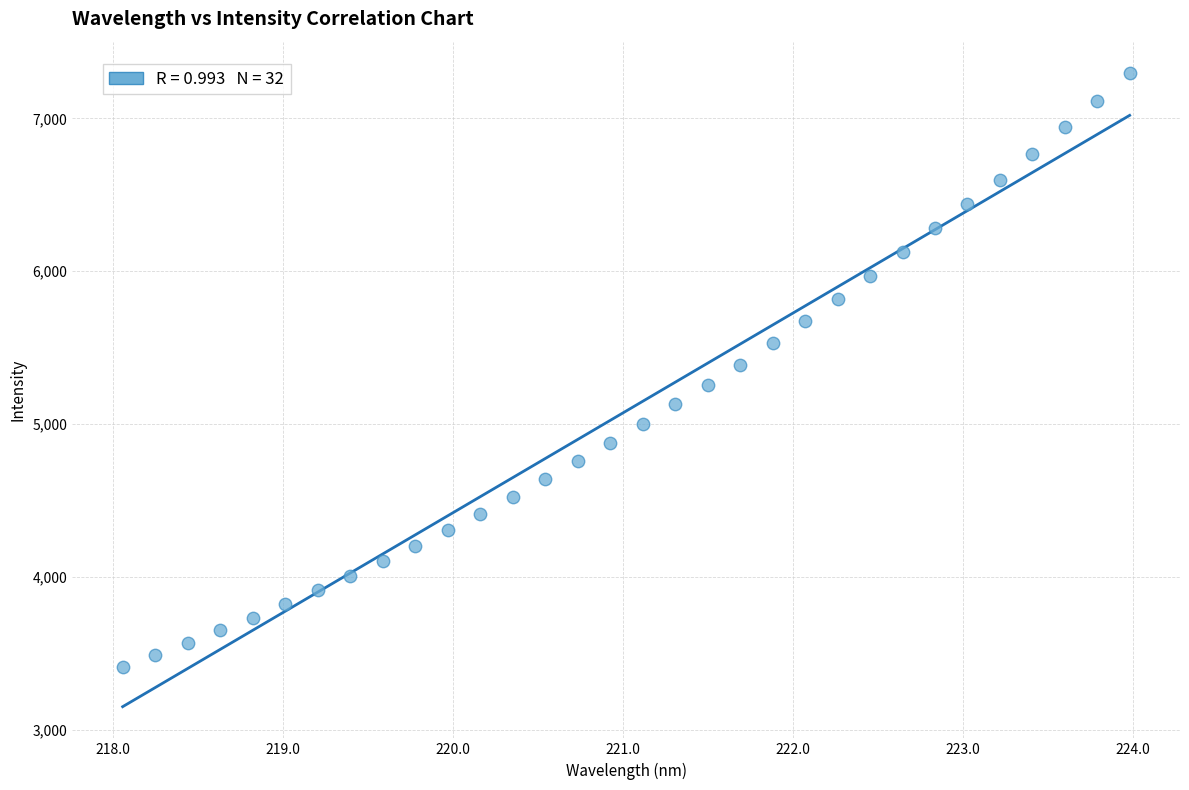

What is the range of X values (max minus min)?

5.9